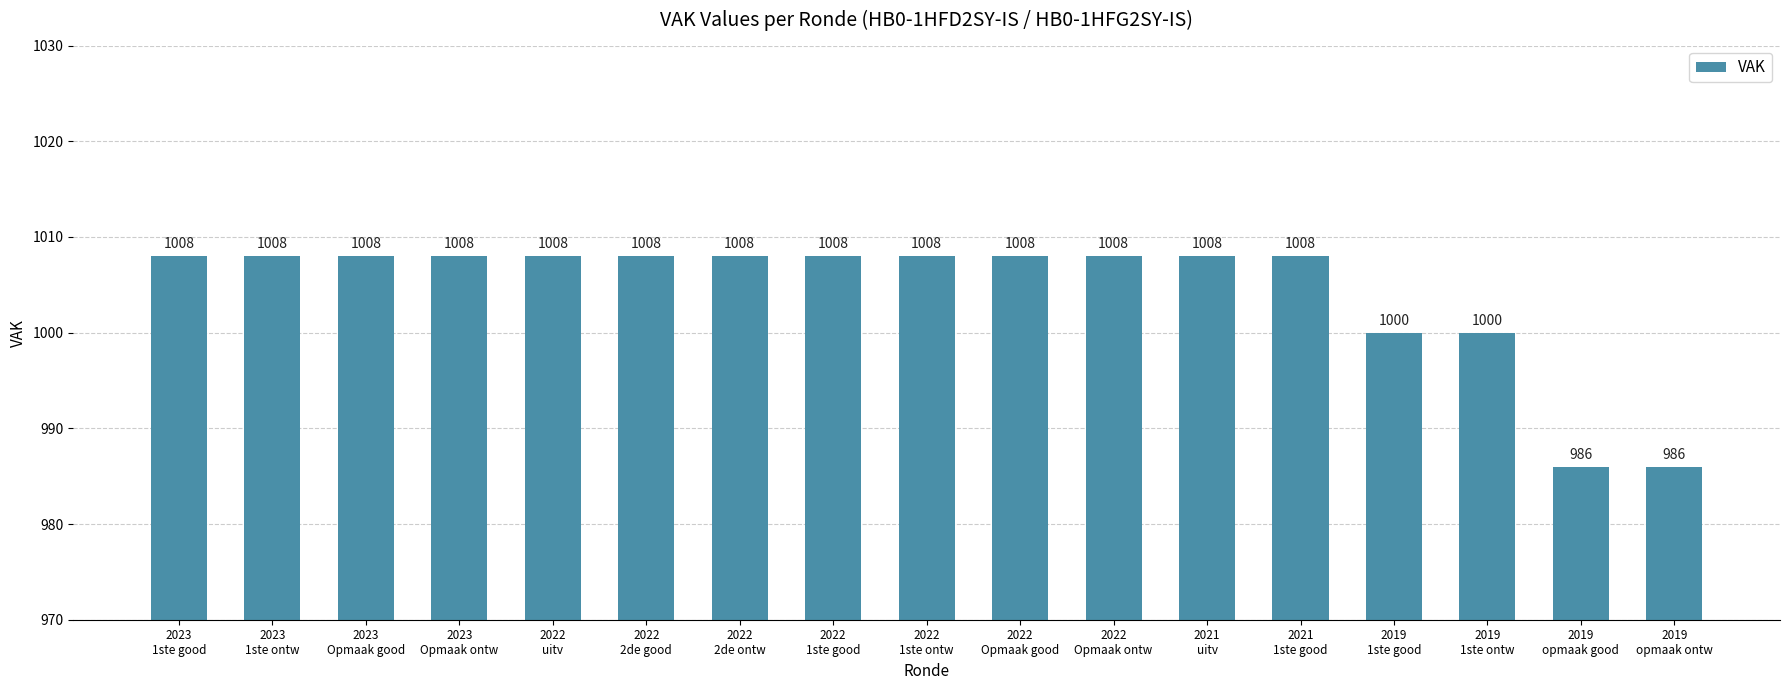

What is the greatest value displayed?

1008